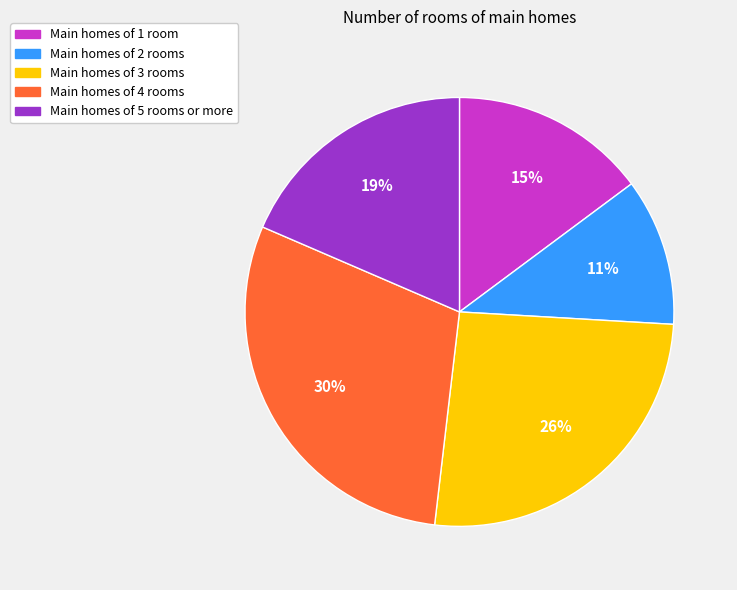

Is there a majority slice in this chart?

No